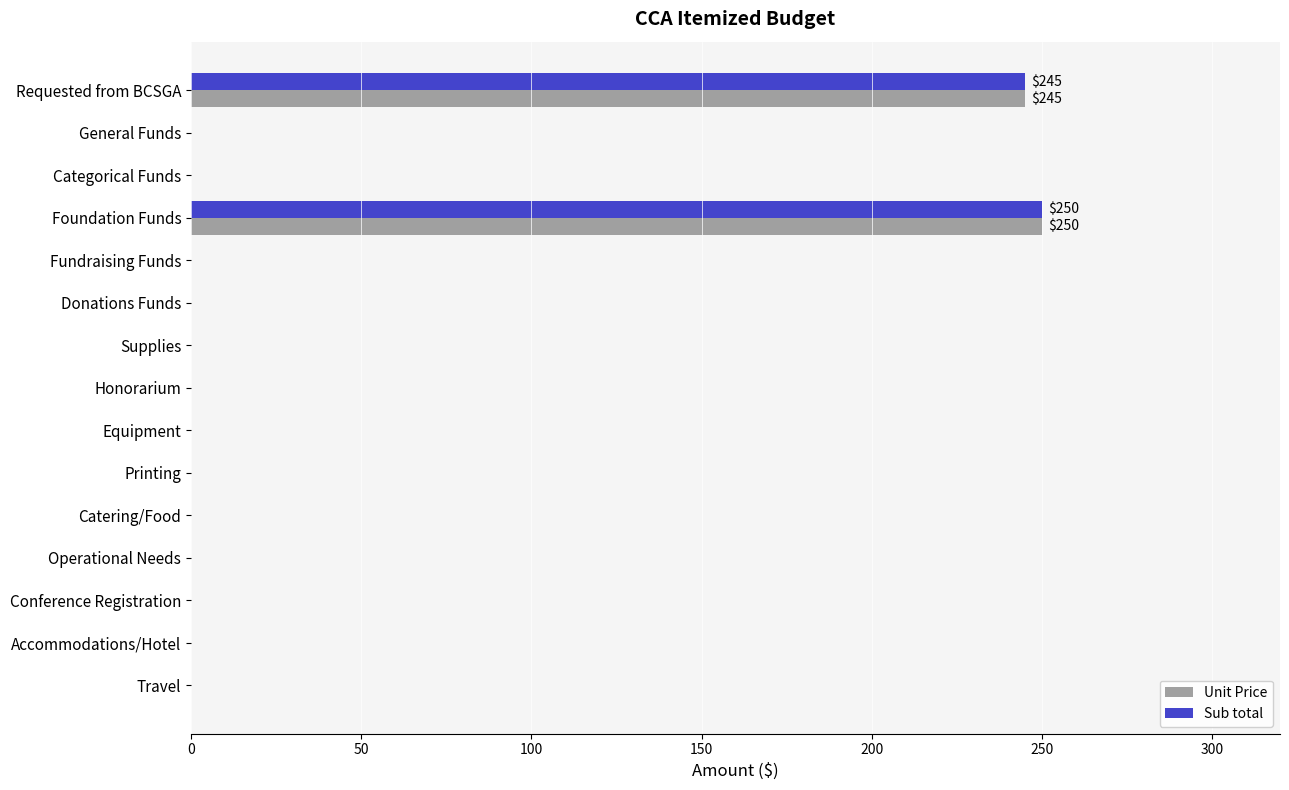

What are all the series names shown in the legend?

Unit Price, Sub total